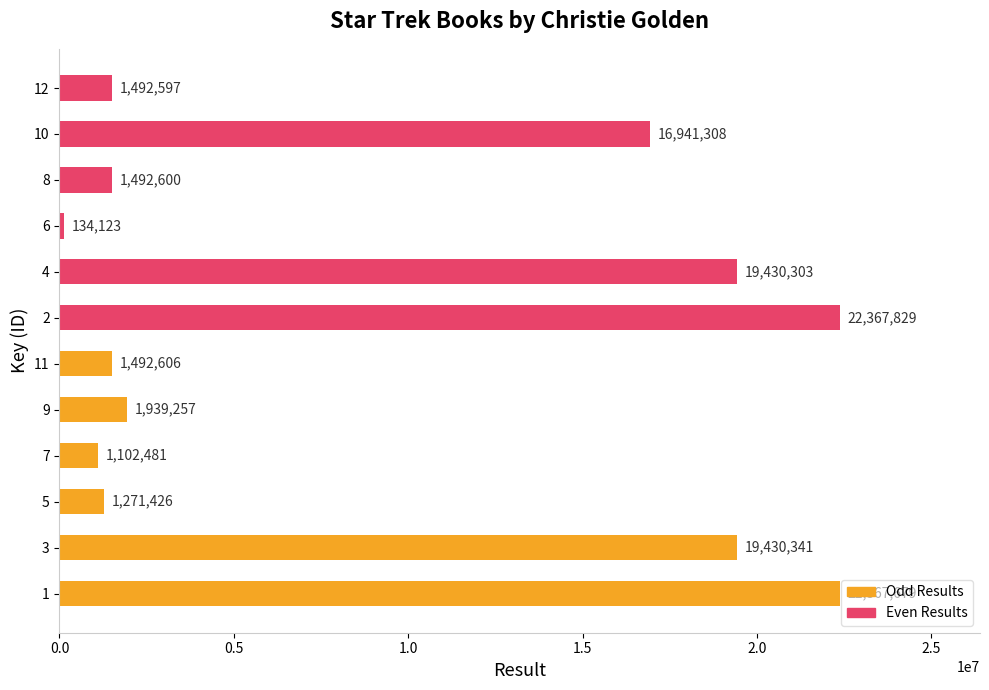

Which series has the largest range (max minus min)?

Even Results